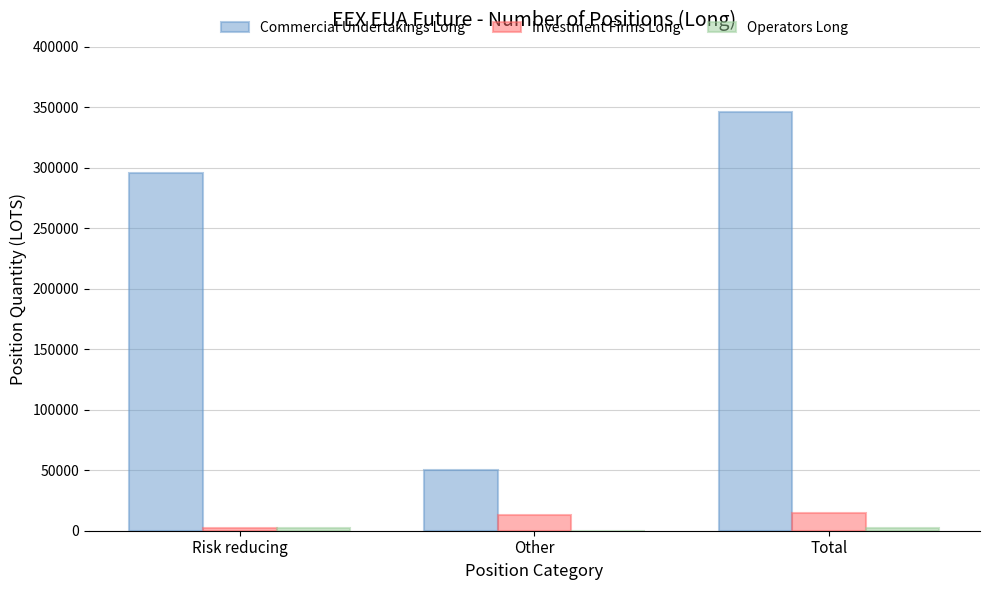

Is the value of Commercial Undertakings Long at Total greater than the value of Investment Firms Long at Total?

Yes